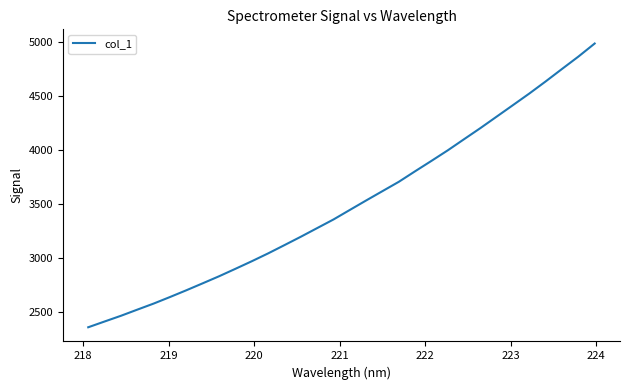

What is the smallest value displayed?

2356.4